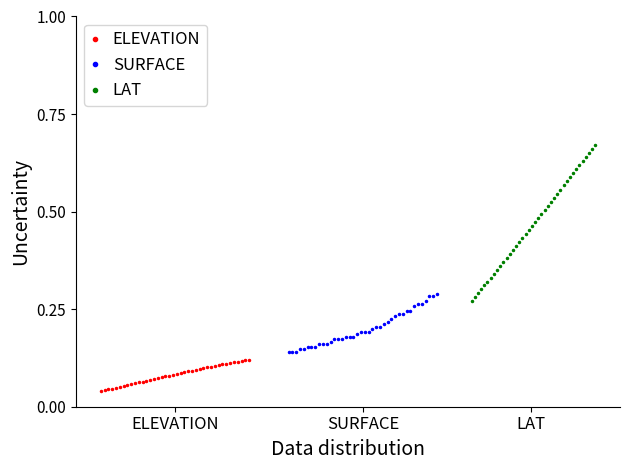

How many ELEVATION values are between 0 and 1?

40